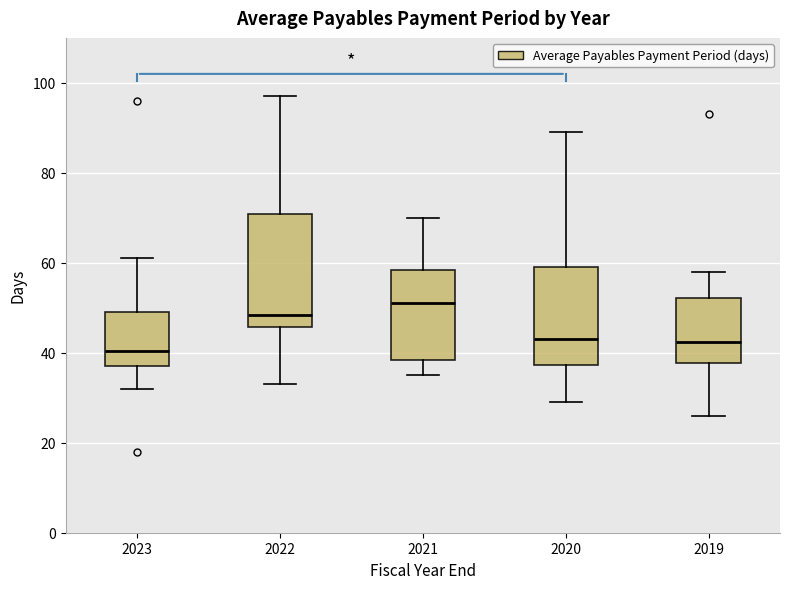

Comparing the boxes themselves (not the whiskers), which one is the tallest?

2022